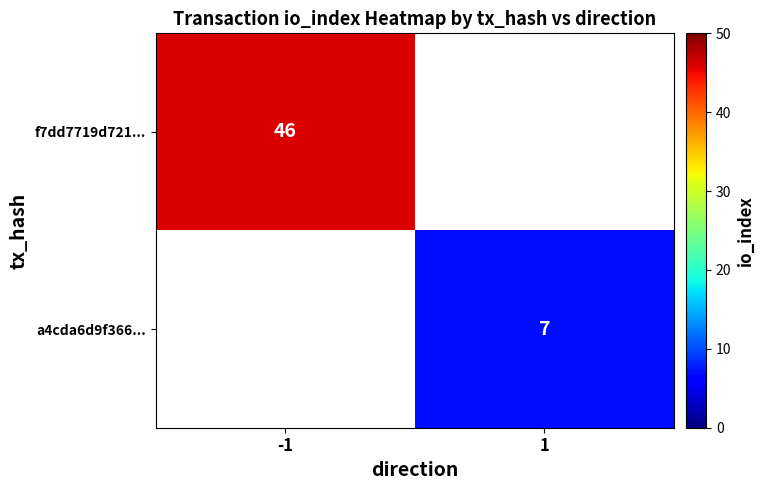

Is it true that a4cda6d9f366... equals 2 at 1?

False